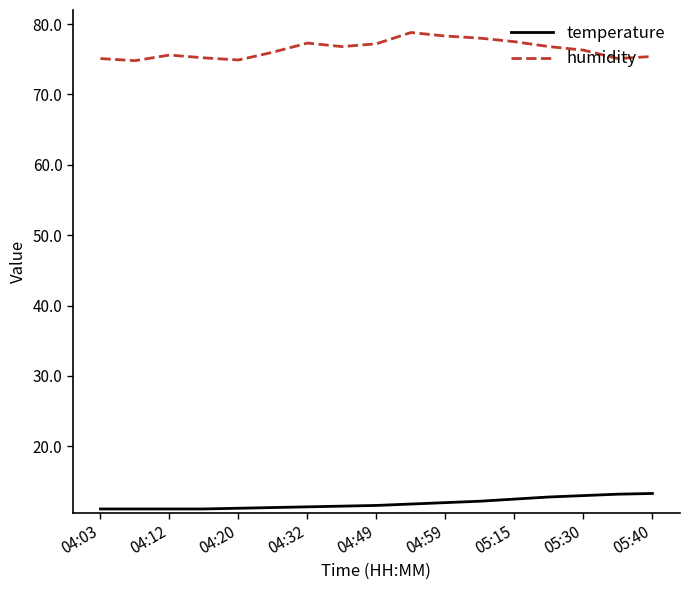

What is the maximum value shown in the chart?

78.8